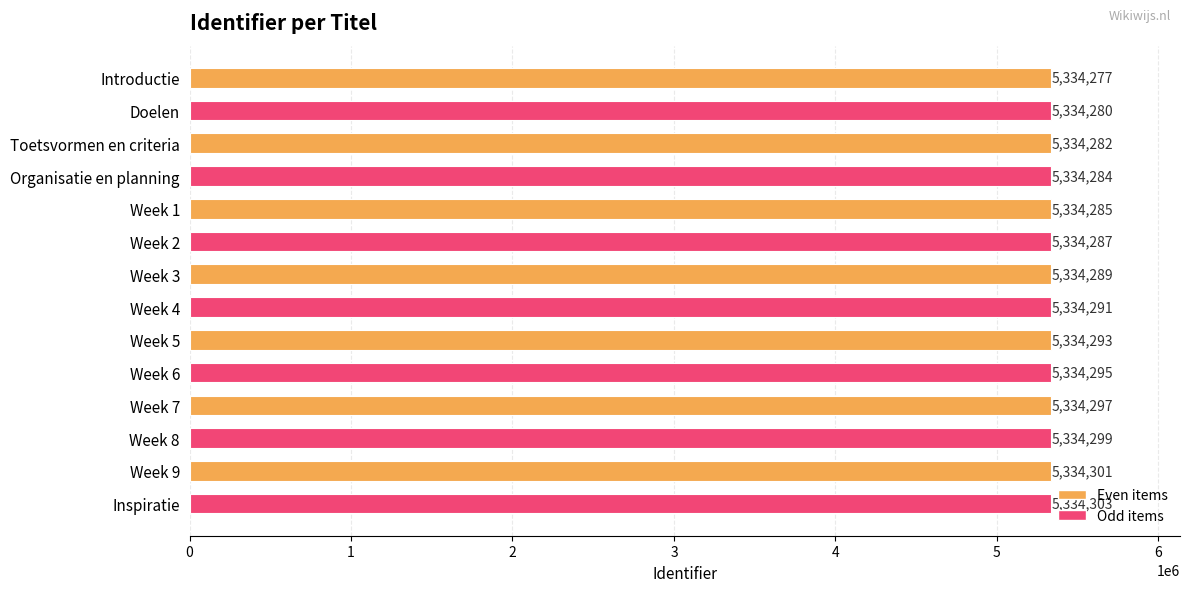

What is the maximum value shown in the chart?

5334303